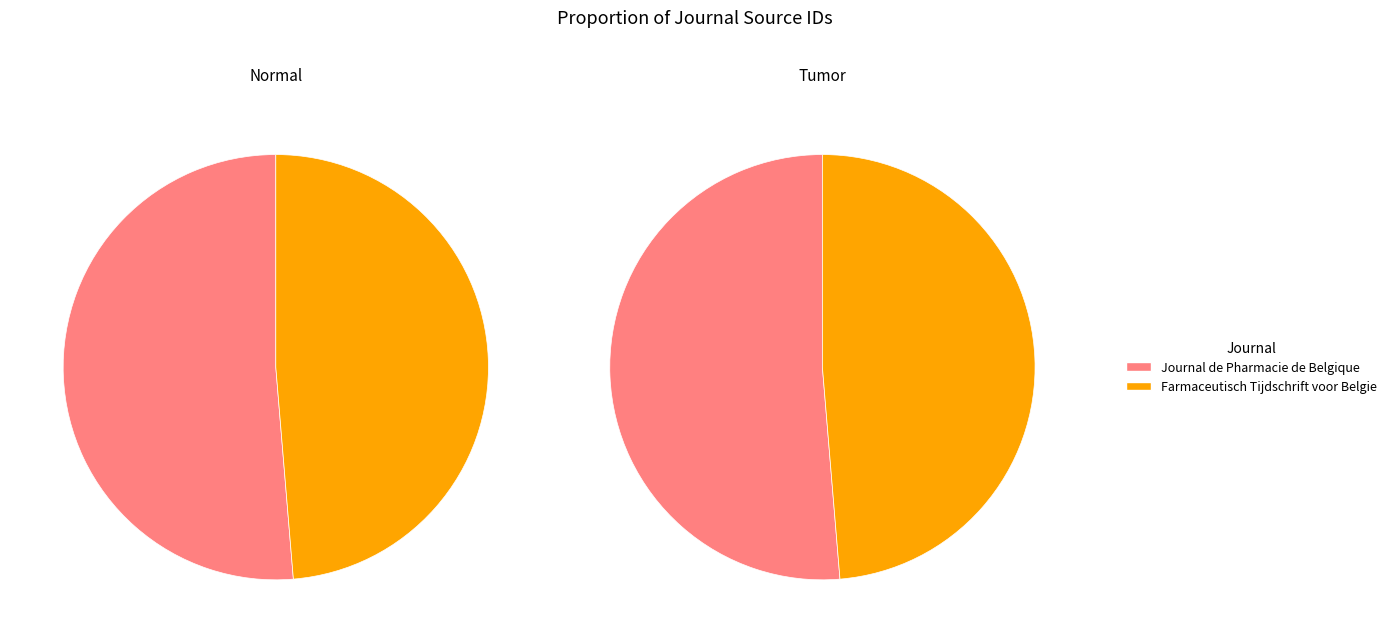

Is it true that Journal de Pharmacie de Belgique is 51% of the pie?

True